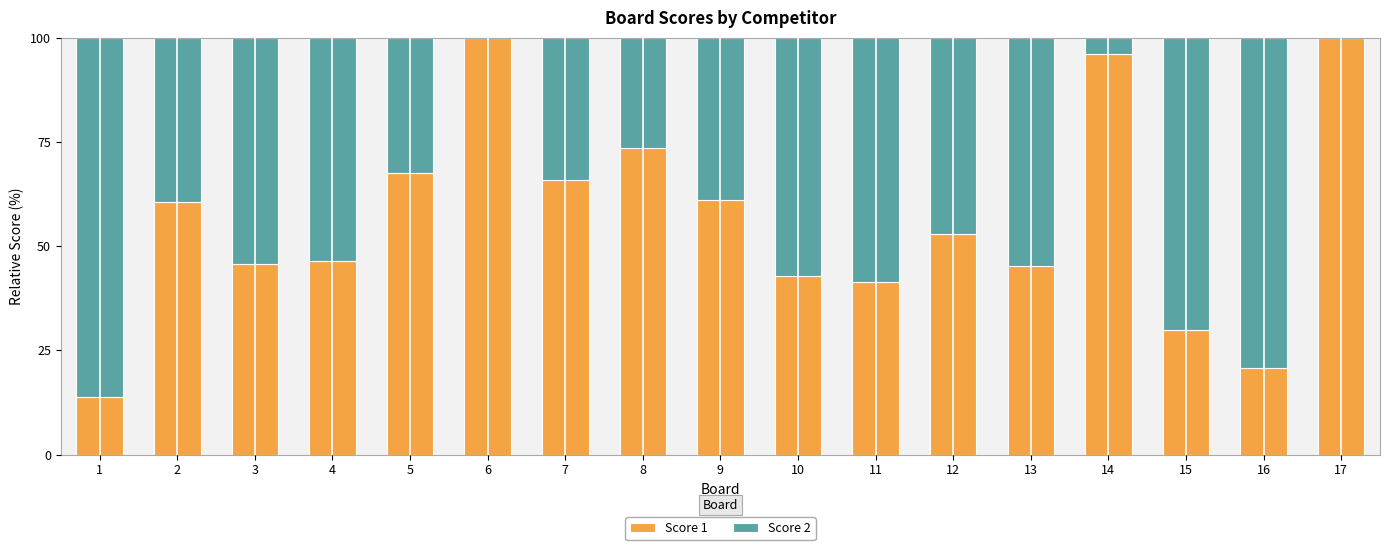

How many series are shown in this chart?

2